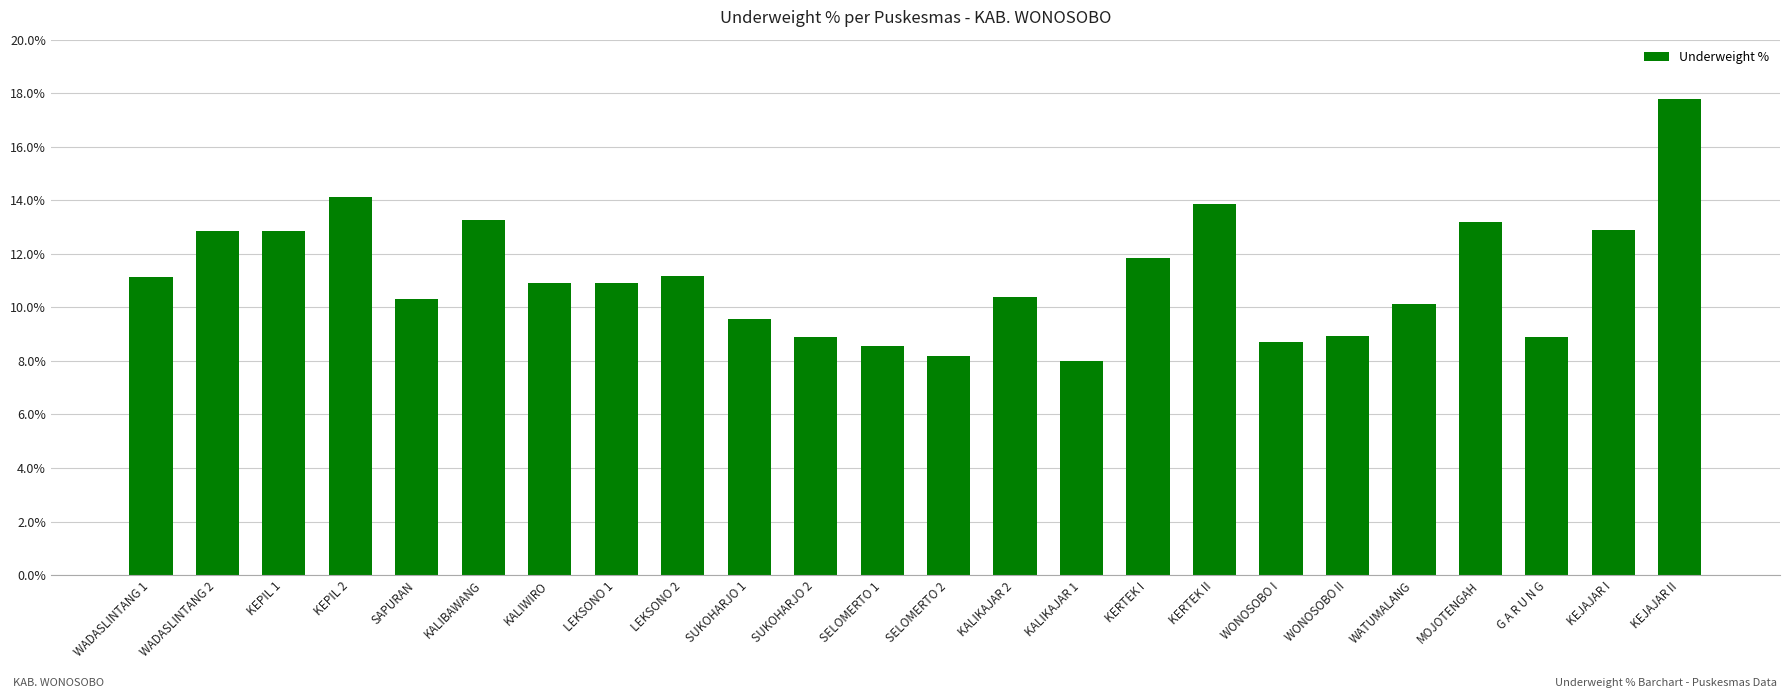

The chart shows a value of 11.2 at LEKSONO 2. True or false?

True